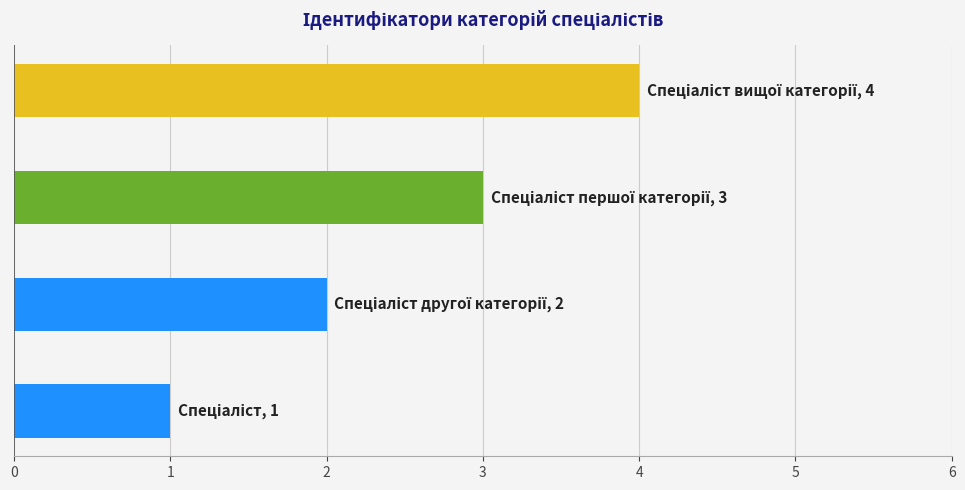

What is the greatest value displayed?

4